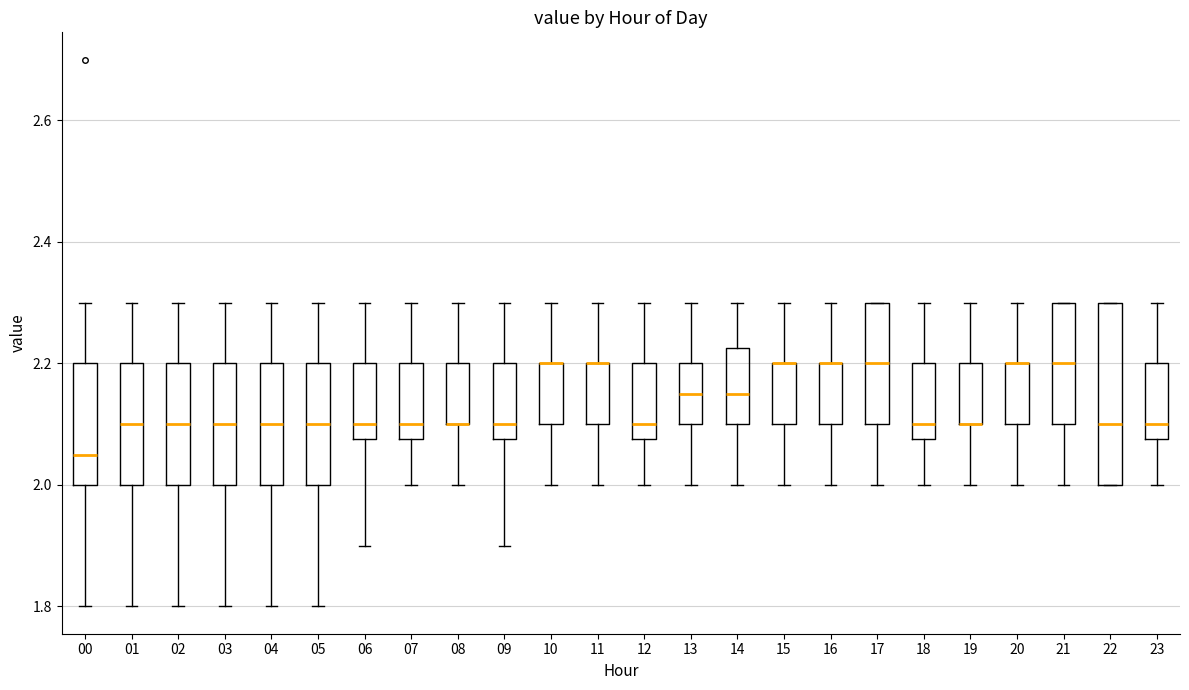

Reading left to right, transcribe this box plot: for each box, give where its median line is, the range the box spans, and where its two whiskers end, as read against the y-axis. The values are not printed on the chart, so give them approximately, as read against the axis.

00: median 2.06, box 2.00 to 2.20, whiskers 1.80 to 2.30
01: median 2.10, box 2.00 to 2.20, whiskers 1.80 to 2.30
02: median 2.10, box 2.00 to 2.20, whiskers 1.80 to 2.30
03: median 2.10, box 2.00 to 2.20, whiskers 1.80 to 2.30
04: median 2.10, box 2.00 to 2.20, whiskers 1.80 to 2.30
05: median 2.10, box 2.00 to 2.20, whiskers 1.80 to 2.30
06: median 2.10, box 2.08 to 2.20, whiskers 1.90 to 2.30
07: median 2.10, box 2.08 to 2.20, whiskers 2.00 to 2.30
08: median 2.10 (drawn on the box's lower edge), box 2.10 to 2.20, whiskers 2.00 to 2.30
09: median 2.10, box 2.08 to 2.20, whiskers 1.90 to 2.30
10: median 2.20 (drawn on the box's upper edge), box 2.10 to 2.20, whiskers 2.00 to 2.30
11: median 2.20 (drawn on the box's upper edge), box 2.10 to 2.20, whiskers 2.00 to 2.30
12: median 2.10, box 2.08 to 2.20, whiskers 2.00 to 2.30
13: median 2.16, box 2.10 to 2.20, whiskers 2.00 to 2.30
14: median 2.16, box 2.10 to 2.22, whiskers 2.00 to 2.30
15: median 2.20 (drawn on the box's upper edge), box 2.10 to 2.20, whiskers 2.00 to 2.30
16: median 2.20 (drawn on the box's upper edge), box 2.10 to 2.20, whiskers 2.00 to 2.30
17: median 2.20, box 2.10 to 2.30, whiskers 2.00 to 2.30
18: median 2.10, box 2.08 to 2.20, whiskers 2.00 to 2.30
19: median 2.10 (drawn on the box's lower edge), box 2.10 to 2.20, whiskers 2.00 to 2.30
20: median 2.20 (drawn on the box's upper edge), box 2.10 to 2.20, whiskers 2.00 to 2.30
21: median 2.20, box 2.10 to 2.30, whiskers 2.00 to 2.30
22: median 2.10, box 2.00 to 2.30, whiskers 2.00 to 2.30
23: median 2.10, box 2.08 to 2.20, whiskers 2.00 to 2.30